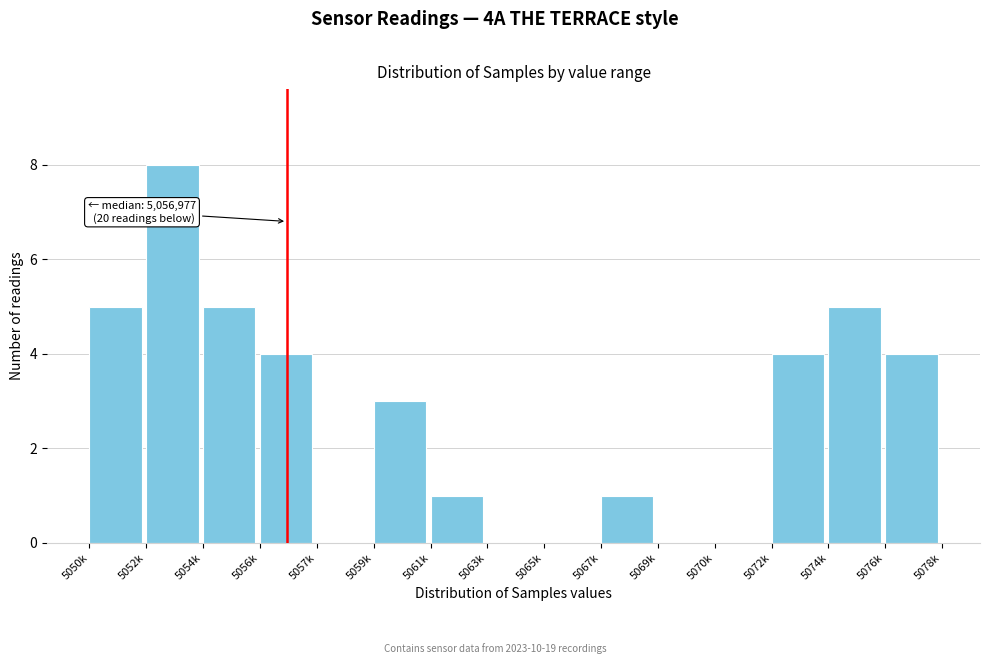

Reading left to right, transcribe all the data shown in this chart.

5050k=5	5052k=8	5054k=5	5056k=4	5057k=0	5059k=3	5061k=1	5063k=0	5065k=0	5067k=1	5069k=0	5070k=0	5072k=4	5074k=5	5076k=4